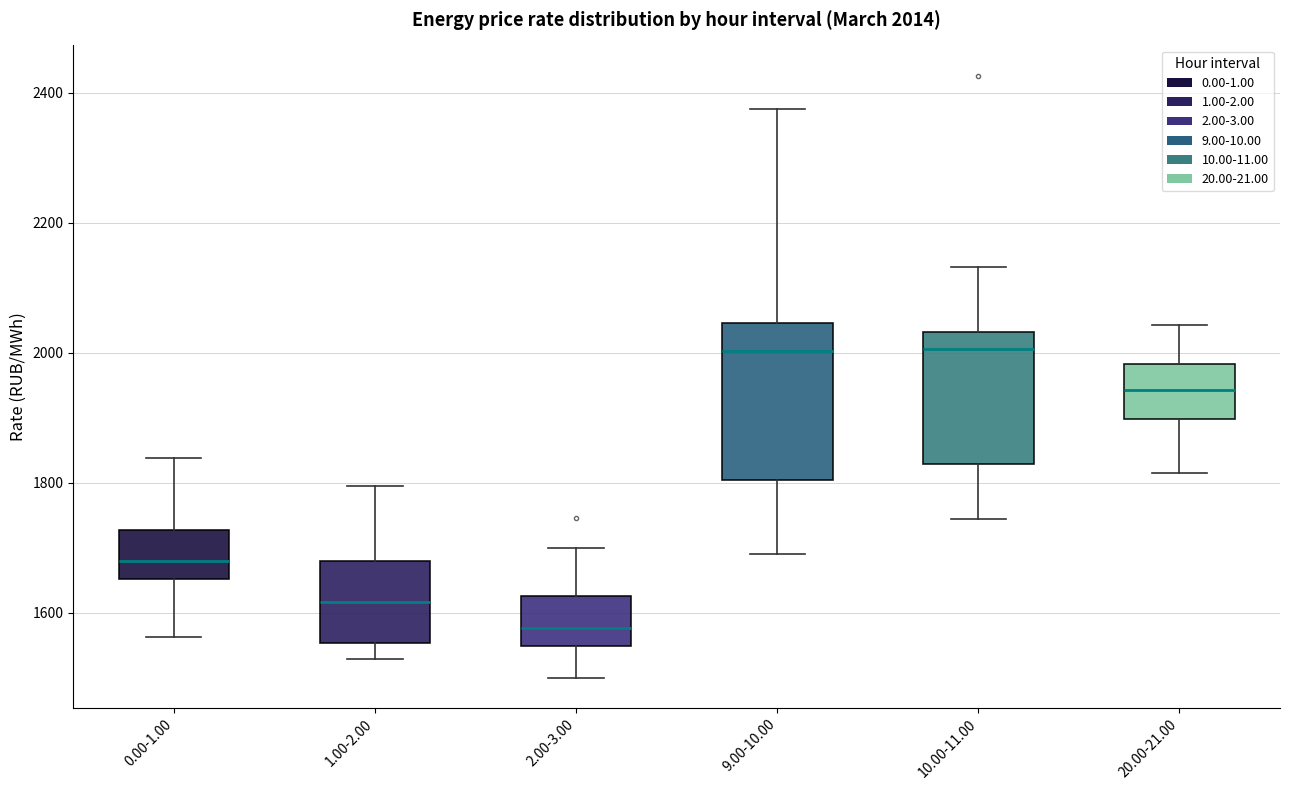

Which box has the lowest median line?

2.00-3.00